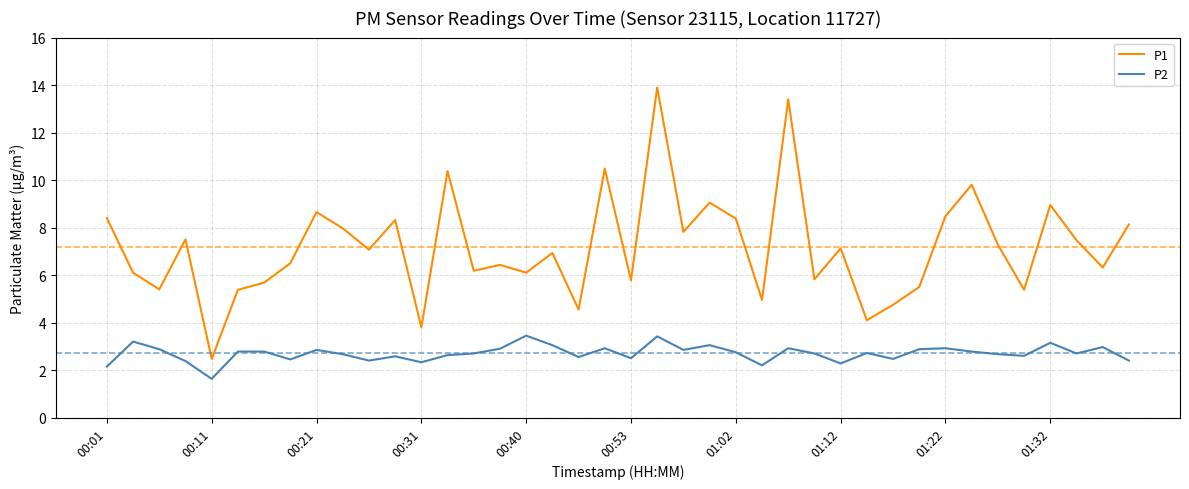

List the series in order of their overall mean, highest first.

P1, P2